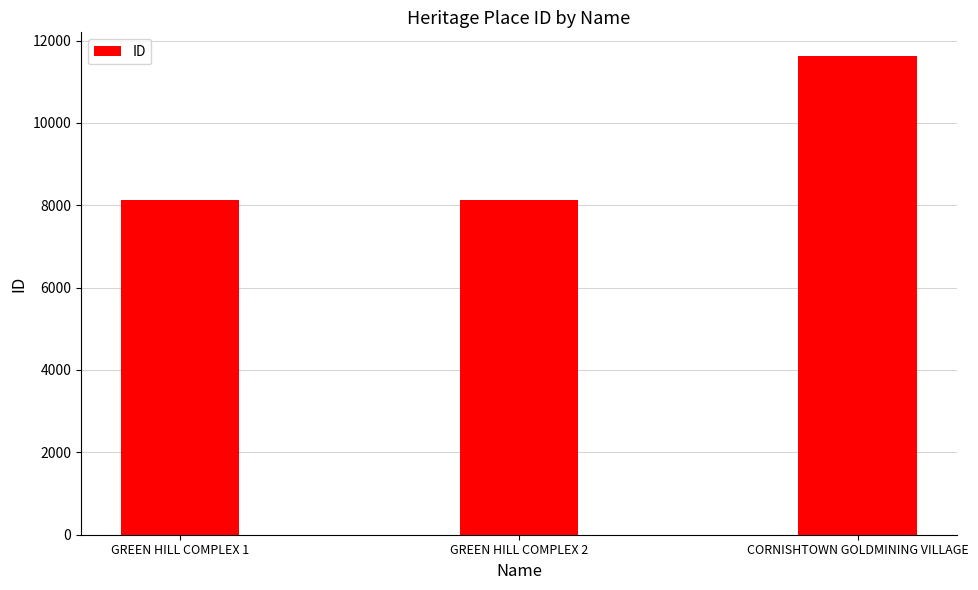

What is the ratio of the value at CORNISHTOWN GOLDMINING VILLAGE to the value at GREEN HILL COMPLEX 1?

1.4